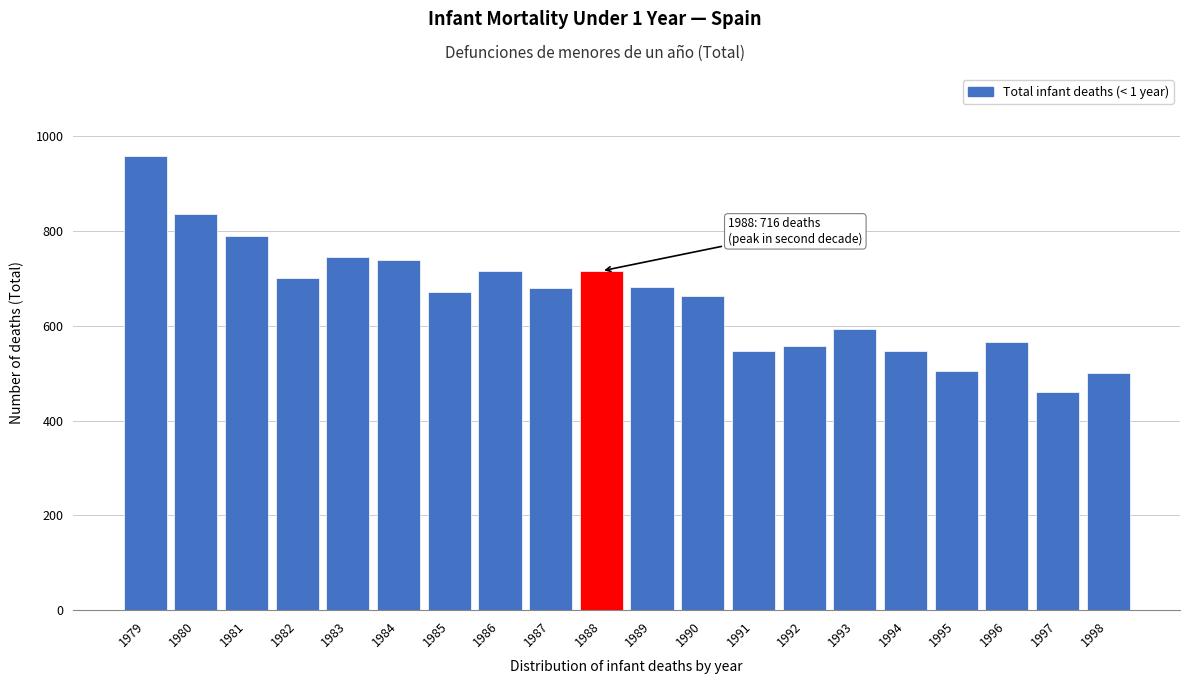

What is the value of the 3rd bar from the left?

789